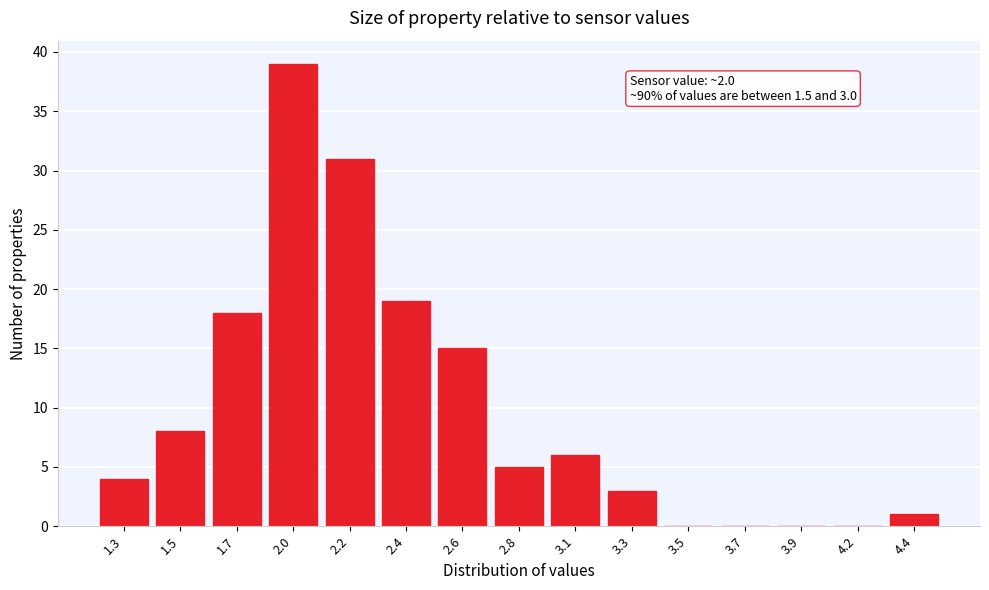

Reading right to left, list all the values displayed in this chart.

4.4=1	4.2=0	3.9=0	3.7=0	3.5=0	3.3=3	3.1=6	2.8=5	2.6=15	2.4=19	2.2=31	2.0=39	1.7=18	1.5=8	1.3=4